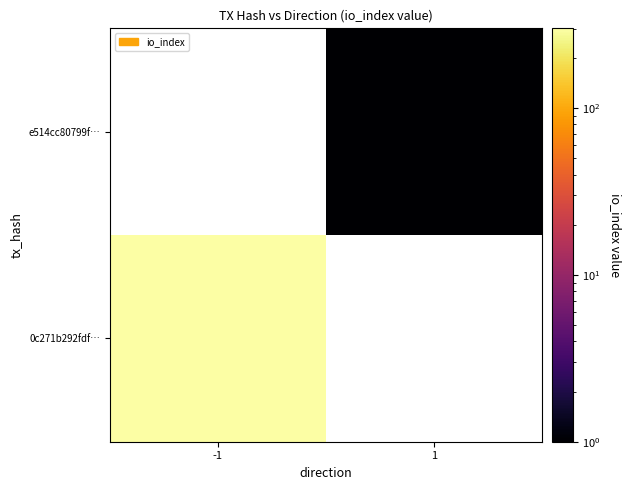

What is the greatest value displayed?

301.0